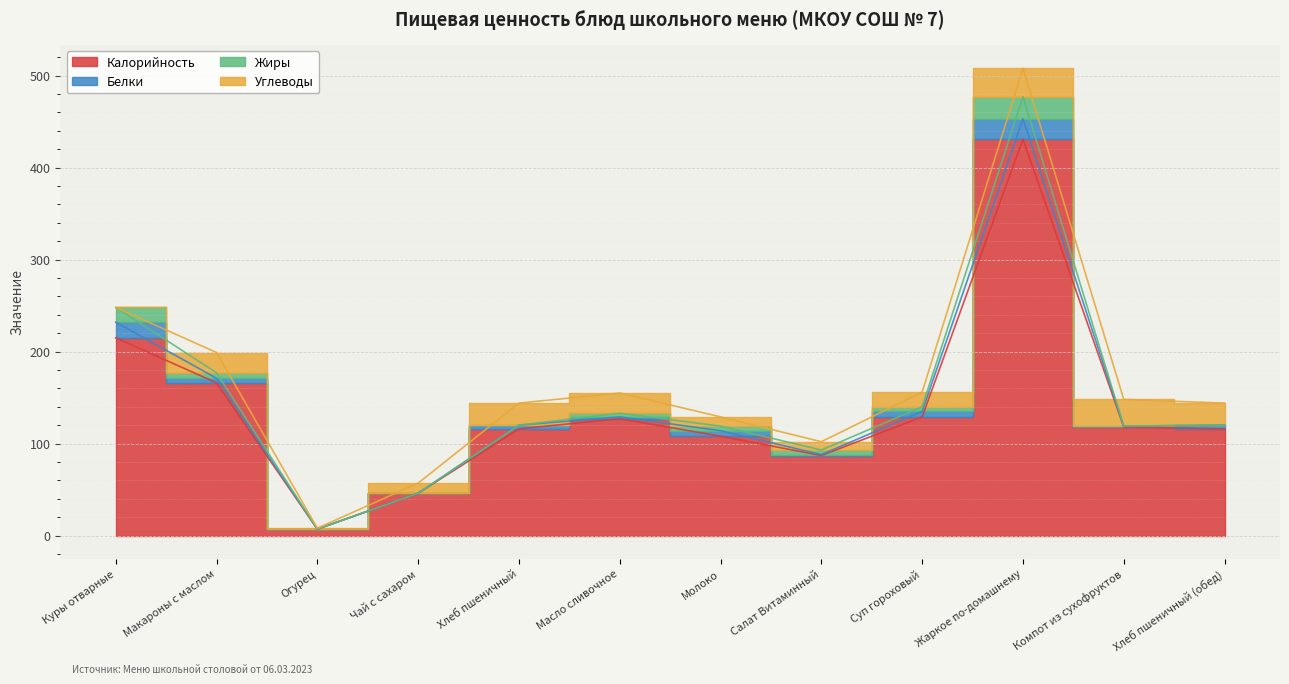

Where is the first local maximum for Калорийность?

Масло сливочное